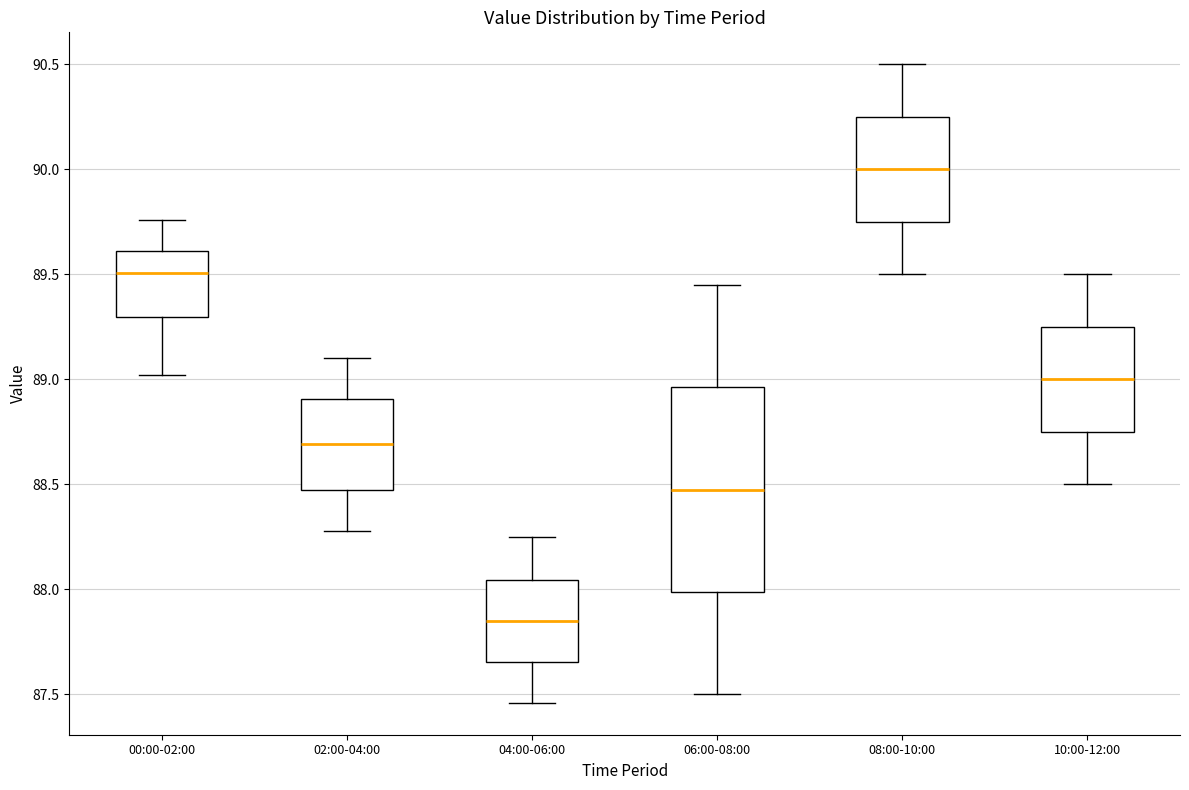

Reading left to right, transcribe this box plot: for each box, give where its median line is, the range the box spans, and where its two whiskers end, as read against the y-axis. The values are not printed on the chart, so give them approximately, as read against the axis.

00:00-02:00: median 89.50, box 89.30 to 89.60, whiskers 89.00 to 89.75
02:00-04:00: median 88.70, box 88.50 to 88.90, whiskers 88.30 to 89.10
04:00-06:00: median 87.85, box 87.65 to 88.05, whiskers 87.45 to 88.25
06:00-08:00: median 88.50, box 88.00 to 88.95, whiskers 87.50 to 89.45
08:00-10:00: median 90.00, box 89.75 to 90.25, whiskers 89.50 to 90.50
10:00-12:00: median 89.00, box 88.75 to 89.25, whiskers 88.50 to 89.50